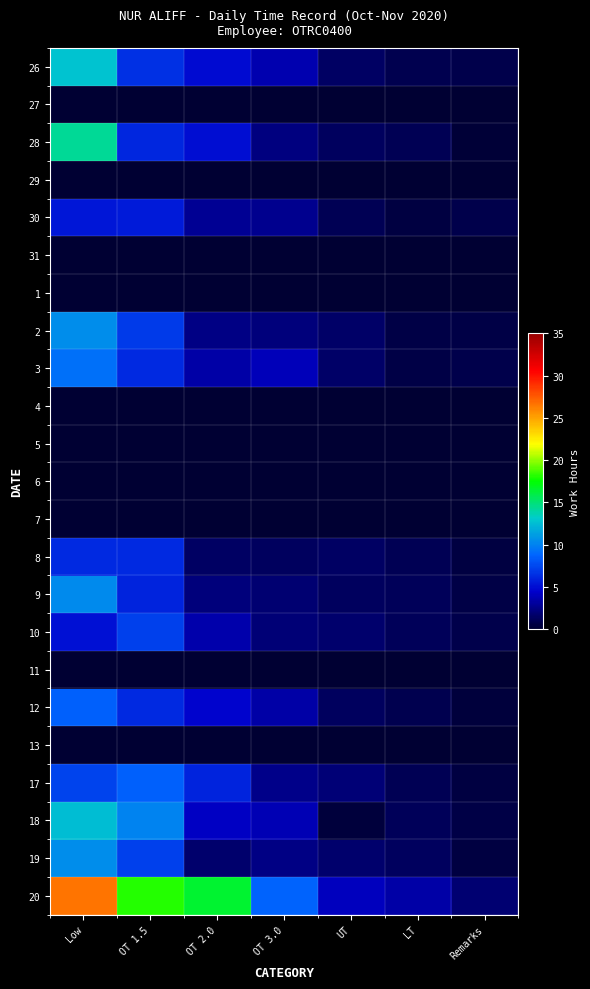

Which category has the lowest value across all series?

Low